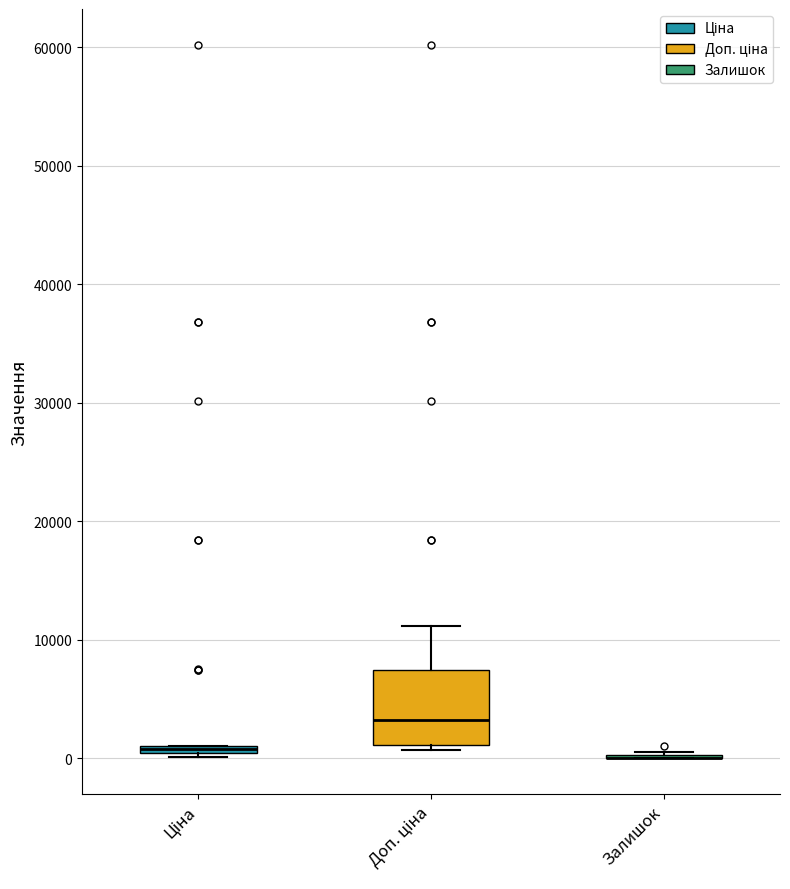

Where is the lower edge of the box for Ціна on the y-axis? The values are not printed on the chart, so give them approximately, as read against the axis.

0